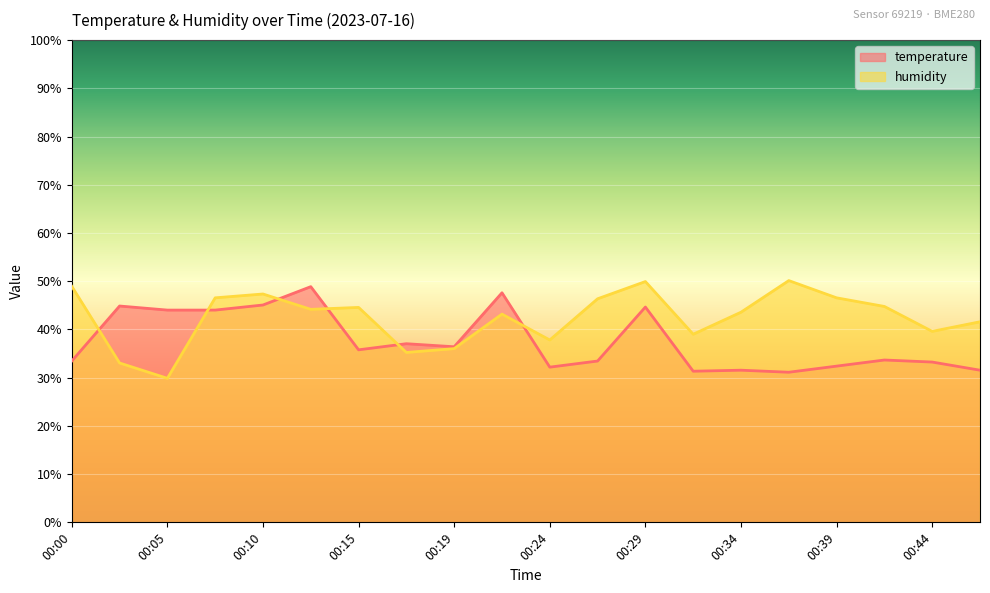

At how many categories does at least one series exceed 41?

15